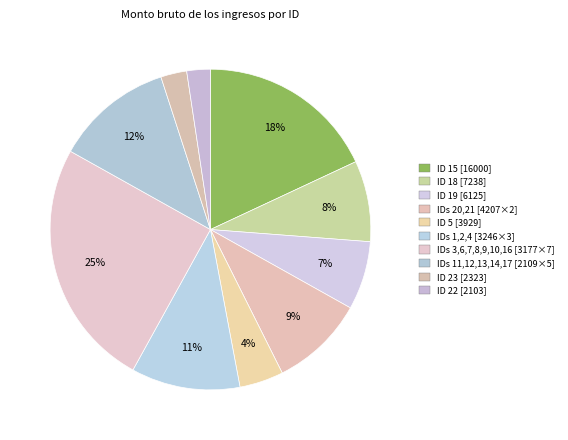

Rank the categories by value from lowest to highest.

22, 11, 12, 13, 14, 17, 23, 3, 6, 7, 8, 9, 10, 16, 1, 2, 4, 5, 20, 21, 19, 18, 15